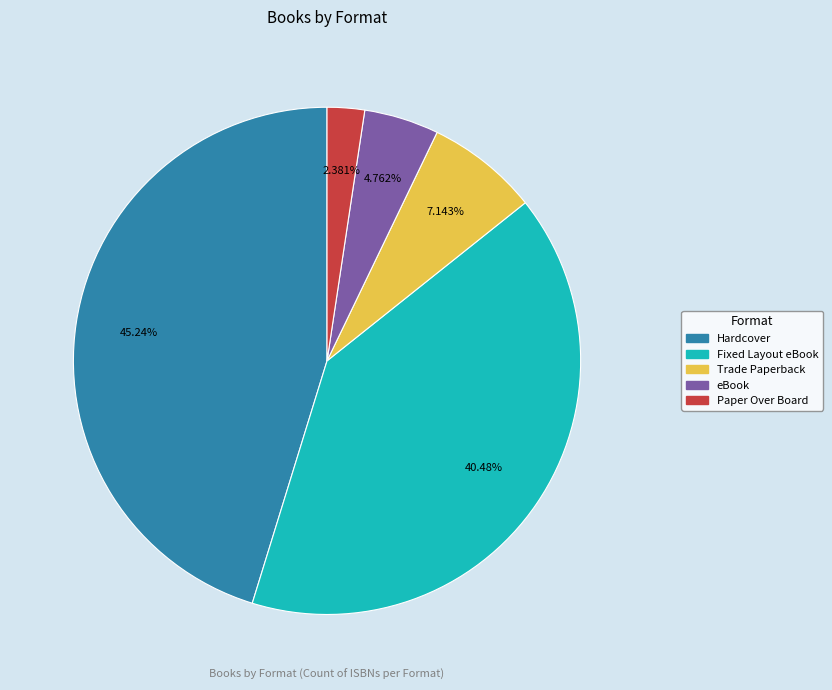

To the nearest percent, what is the difference between the Fixed Layout eBook and Trade Paperback slice percentages?

33%